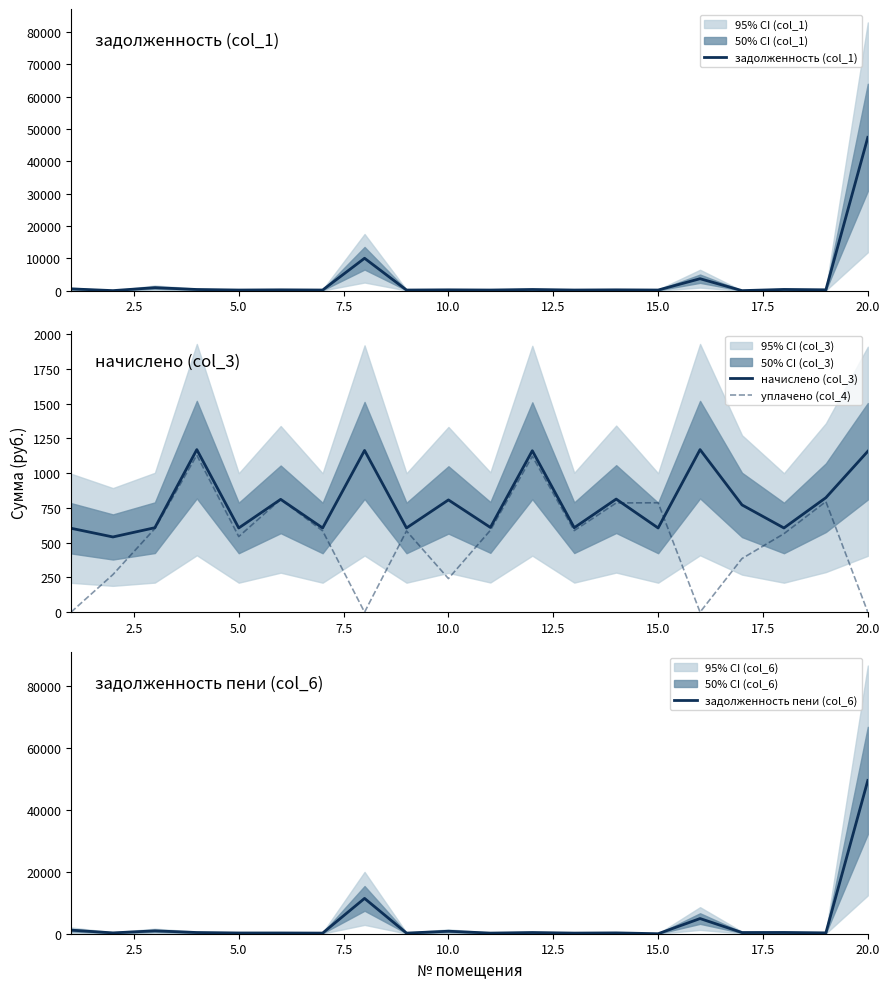

Is the value of уплачено (col_4) at 12 greater than the value of задолженность (col_1) at 15.0?

Yes